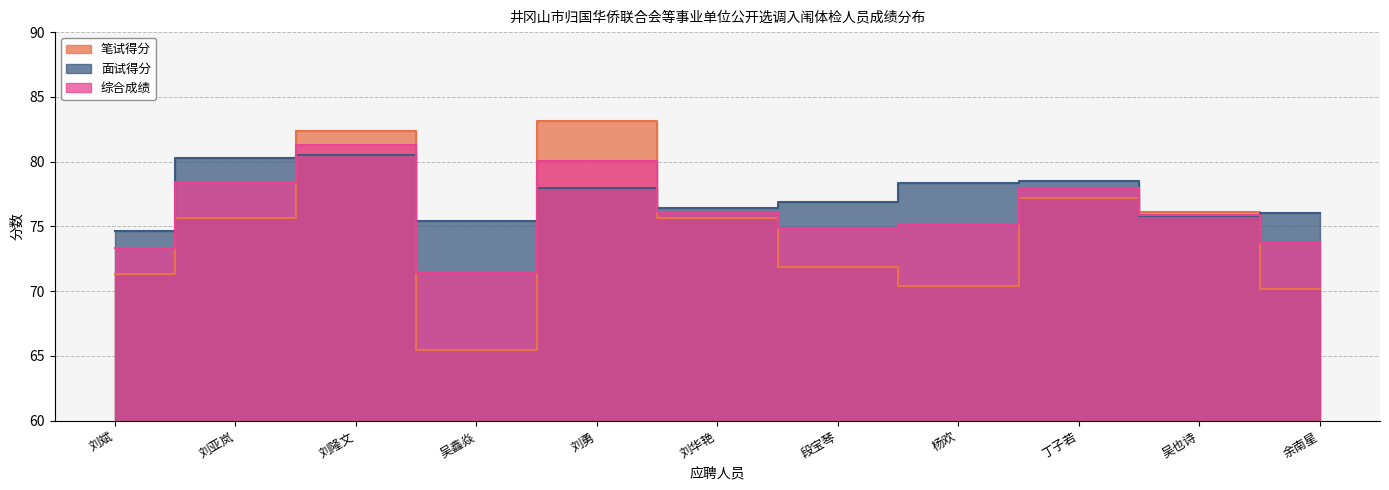

At which label does 笔试得分 first exceed 75?

刘亚岚